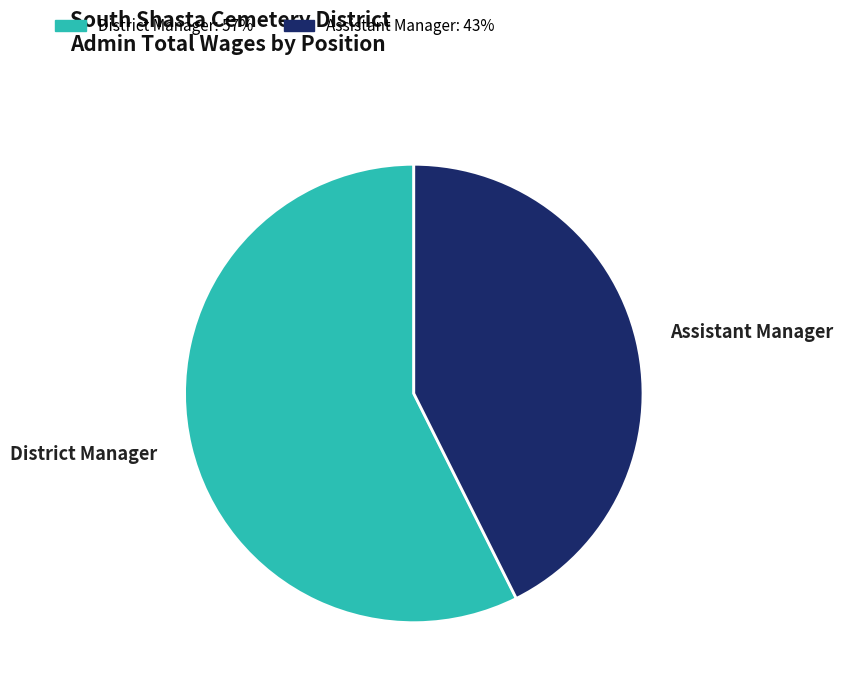

Rank the categories by value from lowest to highest.

Assistant Manager, District Manager